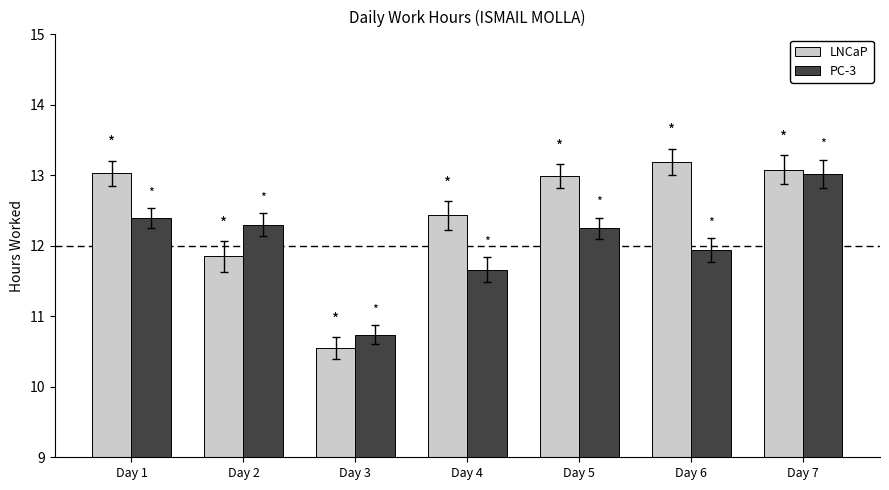

List the series in order of their peak value, highest first.

LNCaP, PC-3